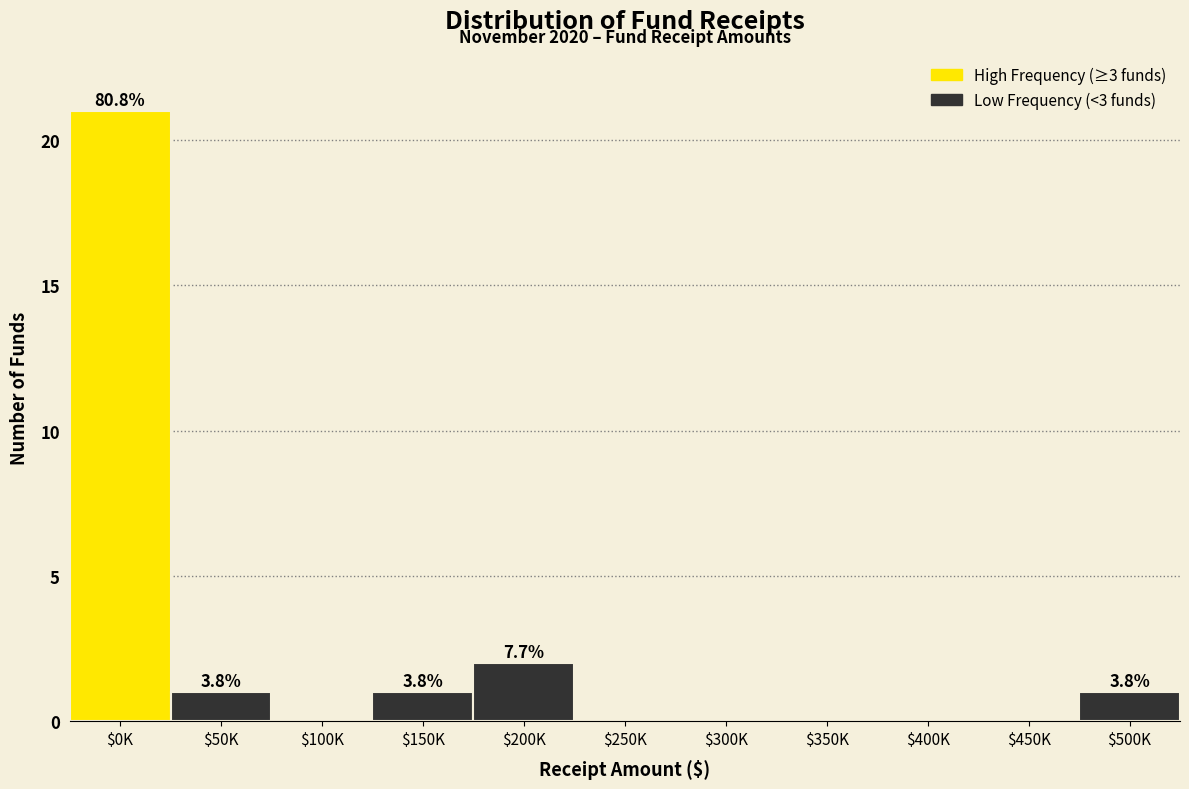

True or false: the data shows -14 at $300K.

False